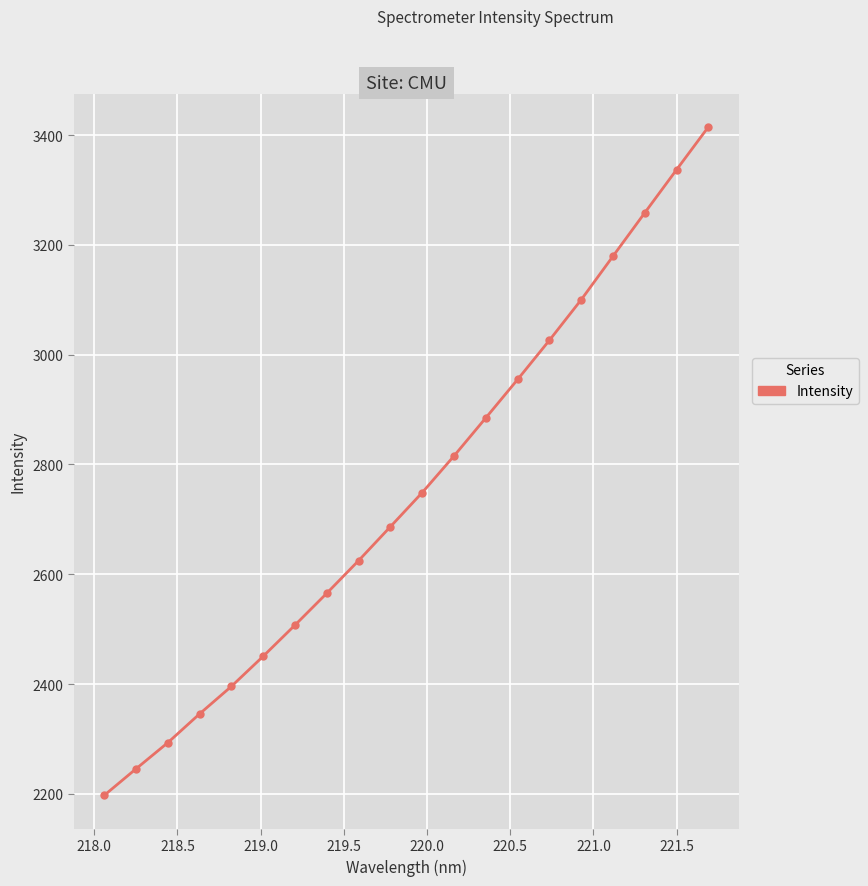

How many lines are shown in the chart?

1